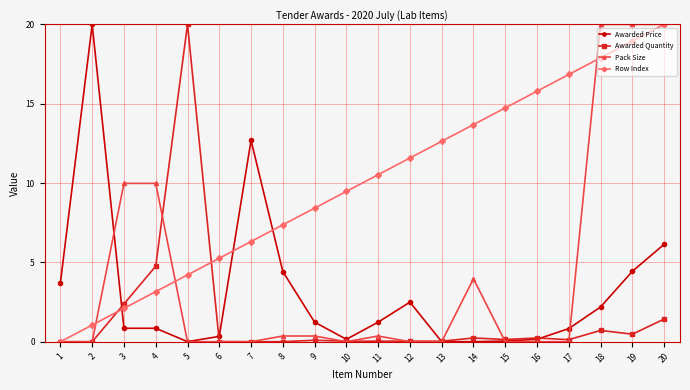

Which category has the highest value in the Row Index series?

20